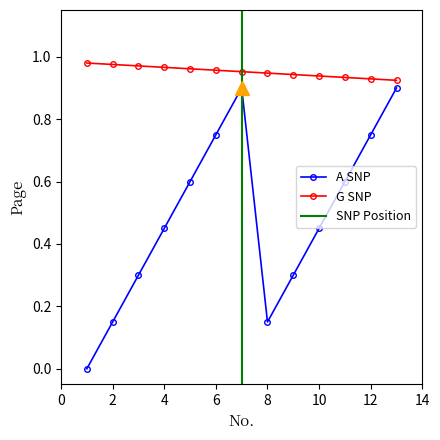

What is the maximum value shown in the chart?

1.0